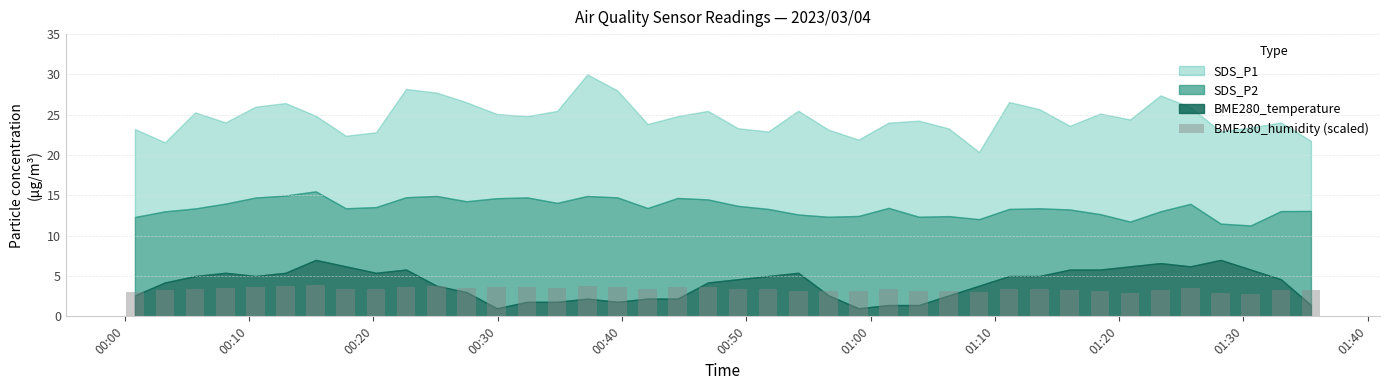

What is the difference between the maximum and minimum values?

1.1